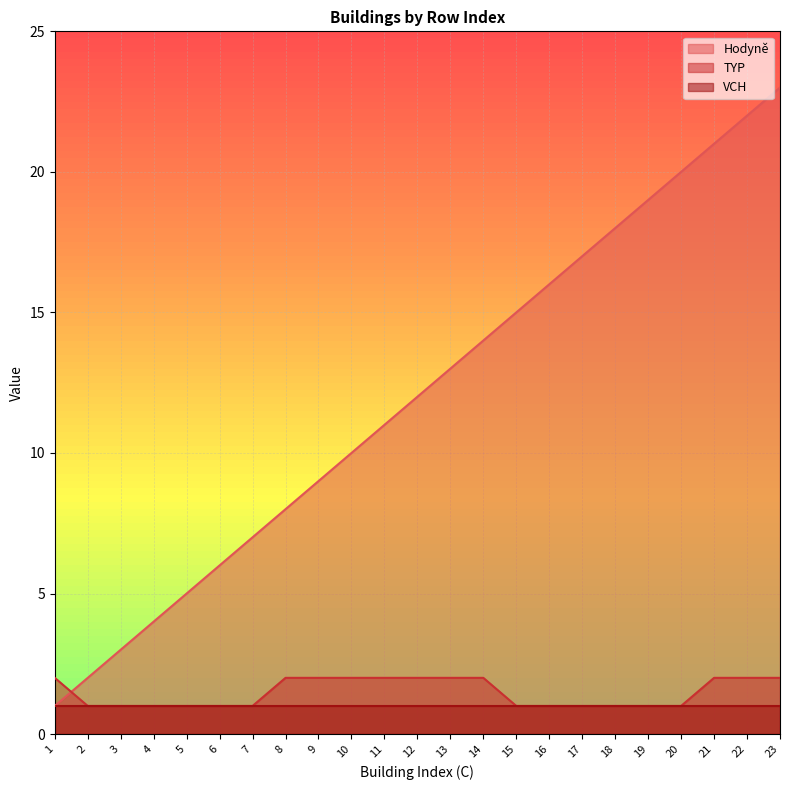

Rank the categories by Hodyně value from lowest to highest.

1, 2, 3, 4, 5, 6, 7, 8, 9, 10, 11, 12, 13, 14, 15, 16, 17, 18, 19, 20, 21, 22, 23